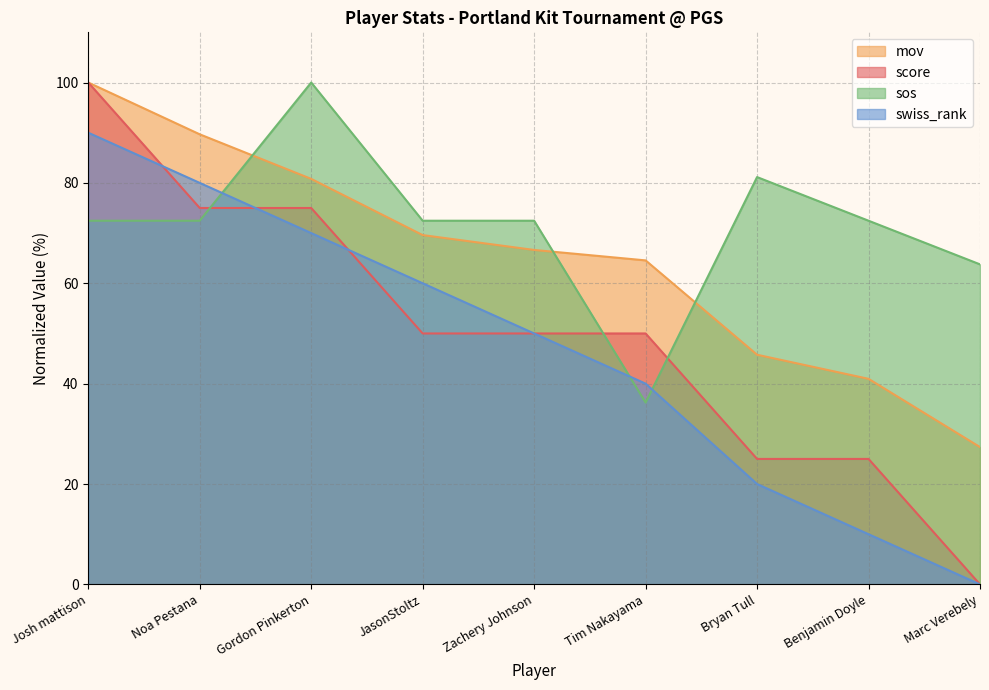

Reading left to right, what are all the values shown in this chart?

score: Josh mattison=100.0	Noa Pestana=75.0	Gordon Pinkerton=75.0	JasonStoltz=50.0	Zachery Johnson=50.0	Tim Nakayama=50.0	Bryan Tull=25.0	Benjamin Doyle=25.0	Marc Verebely=0.0
mov: Josh mattison=100.0	Noa Pestana=89.7	Gordon Pinkerton=80.8	JasonStoltz=69.6	Zachery Johnson=66.6	Tim Nakayama=64.6	Bryan Tull=45.8	Benjamin Doyle=41.0	Marc Verebely=27.4
sos: Josh mattison=72.5	Noa Pestana=72.5	Gordon Pinkerton=100.0	JasonStoltz=72.5	Zachery Johnson=72.5	Tim Nakayama=36.2	Bryan Tull=81.2	Benjamin Doyle=72.5	Marc Verebely=63.8
swiss_rank: Josh mattison=90.0	Noa Pestana=80.0	Gordon Pinkerton=70.0	JasonStoltz=60.0	Zachery Johnson=50.0	Tim Nakayama=40.0	Bryan Tull=20.0	Benjamin Doyle=10.0	Marc Verebely=0.0